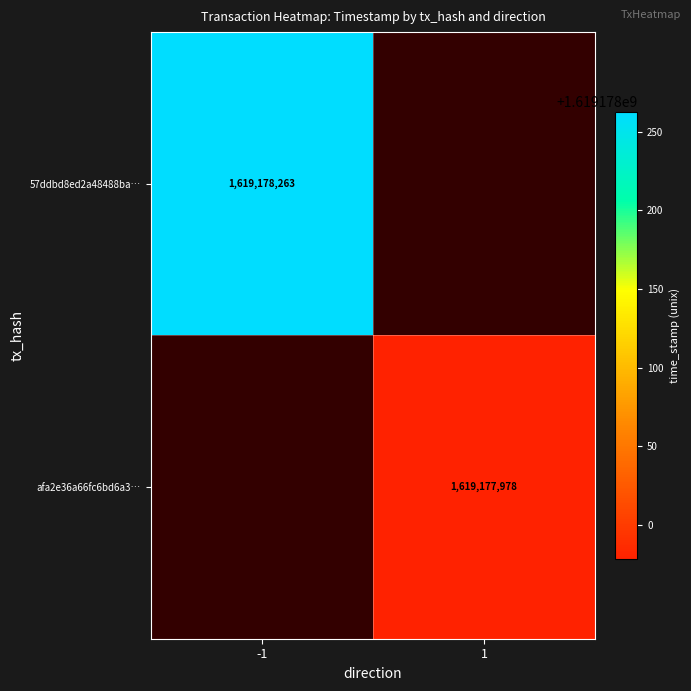

The 57ddbd8ed2a48488ba… series shows 1619178263 at -1. True or false?

True